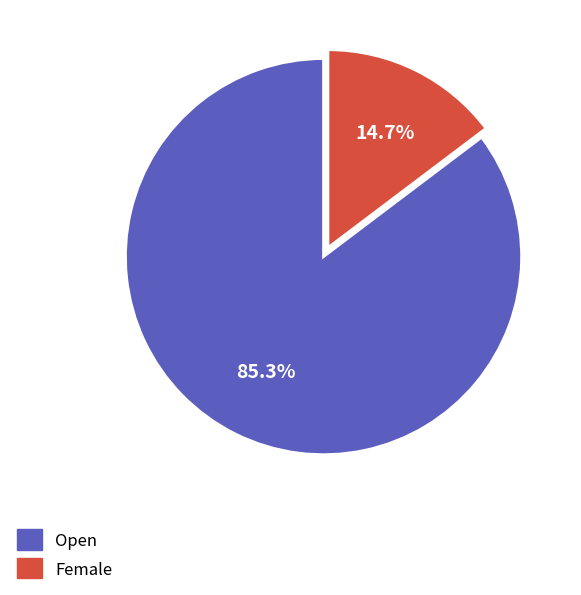

Count the number of slices in the pie.

2